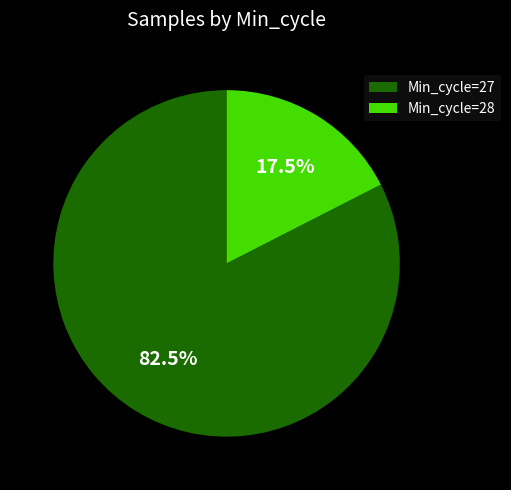

Is there a majority slice in this chart?

Yes